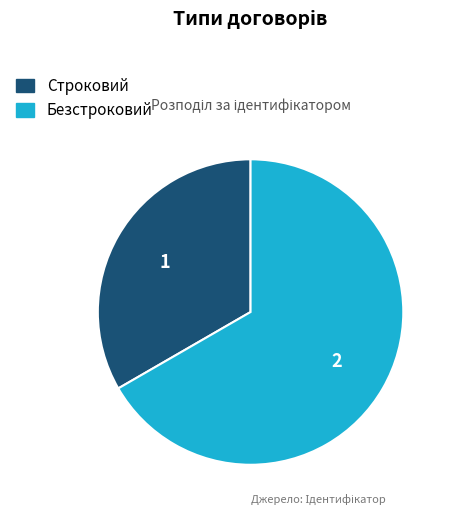

Rank the categories by value from highest to lowest.

Безстроковий, Строковий